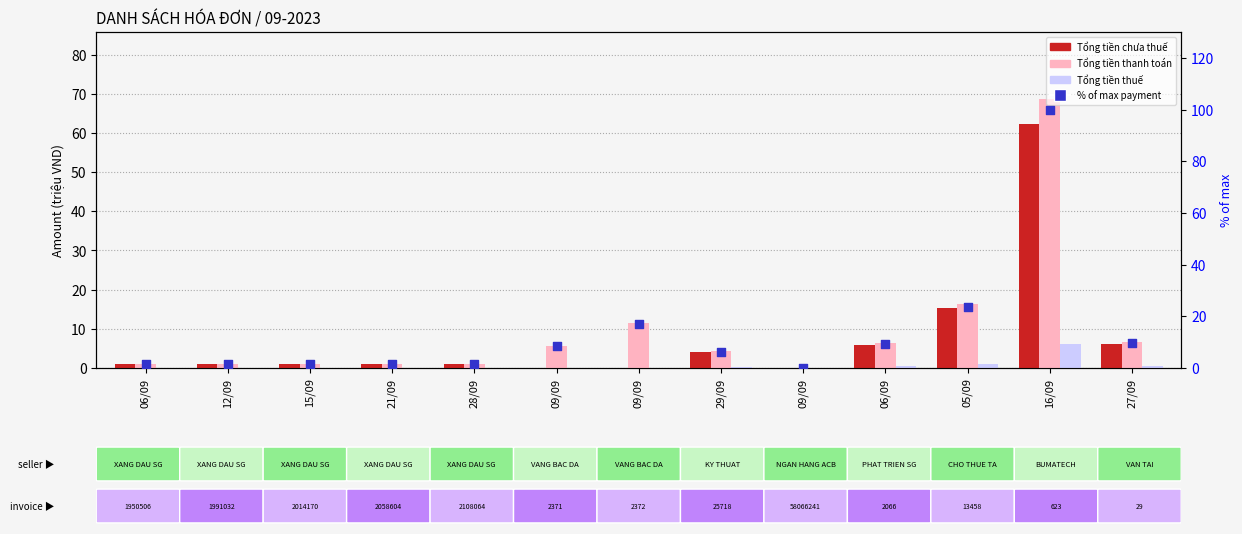

What are all the series names shown in the legend?

Tổng tiền chưa thuế, Tổng tiền thanh toán, Tổng tiền thuế, % of max payment